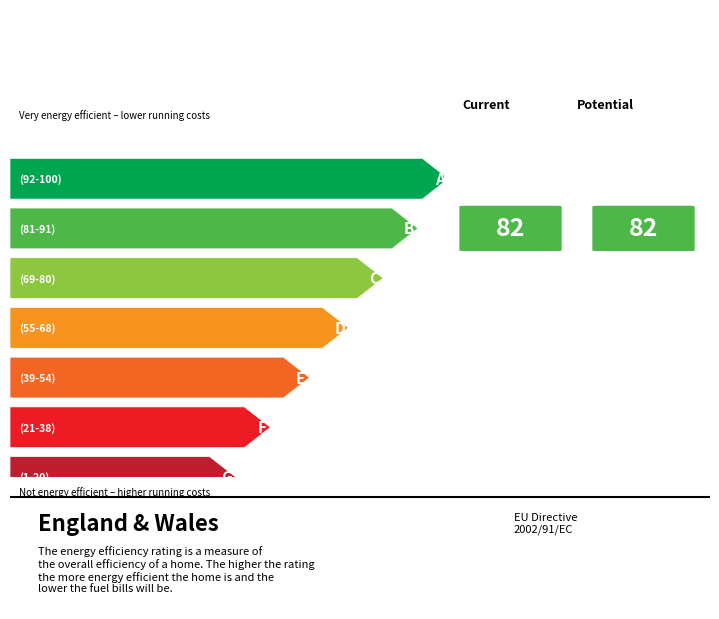

True or false: the data shows 0 at Other.

False